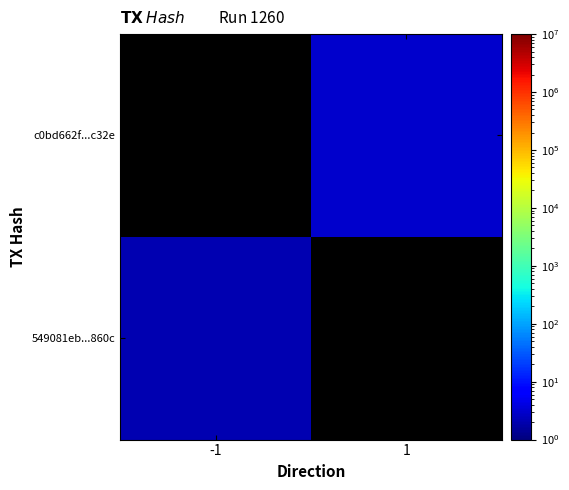

Between -1 and 1, which is larger?

1